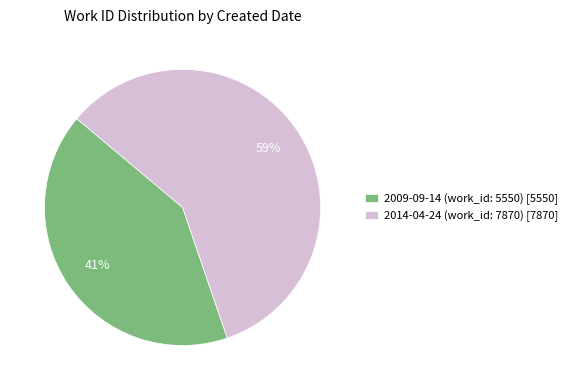

Which category has the smallest portion of the pie?

2009-09-14 (work_id: 5550)